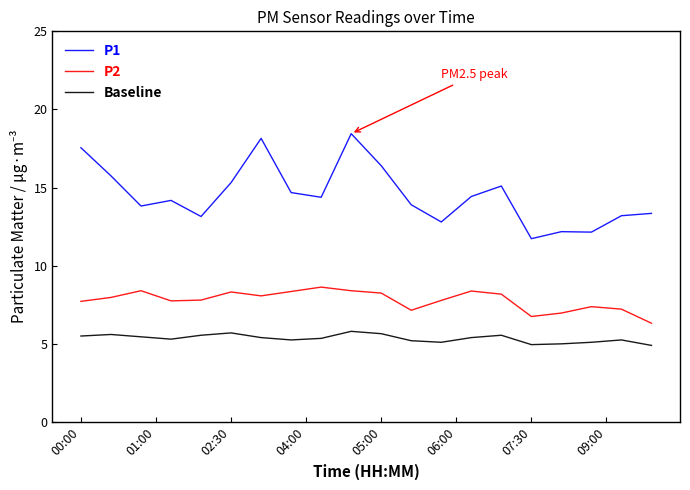

Rank the series by their maximum value, from highest to lowest.

P1, P2, Baseline